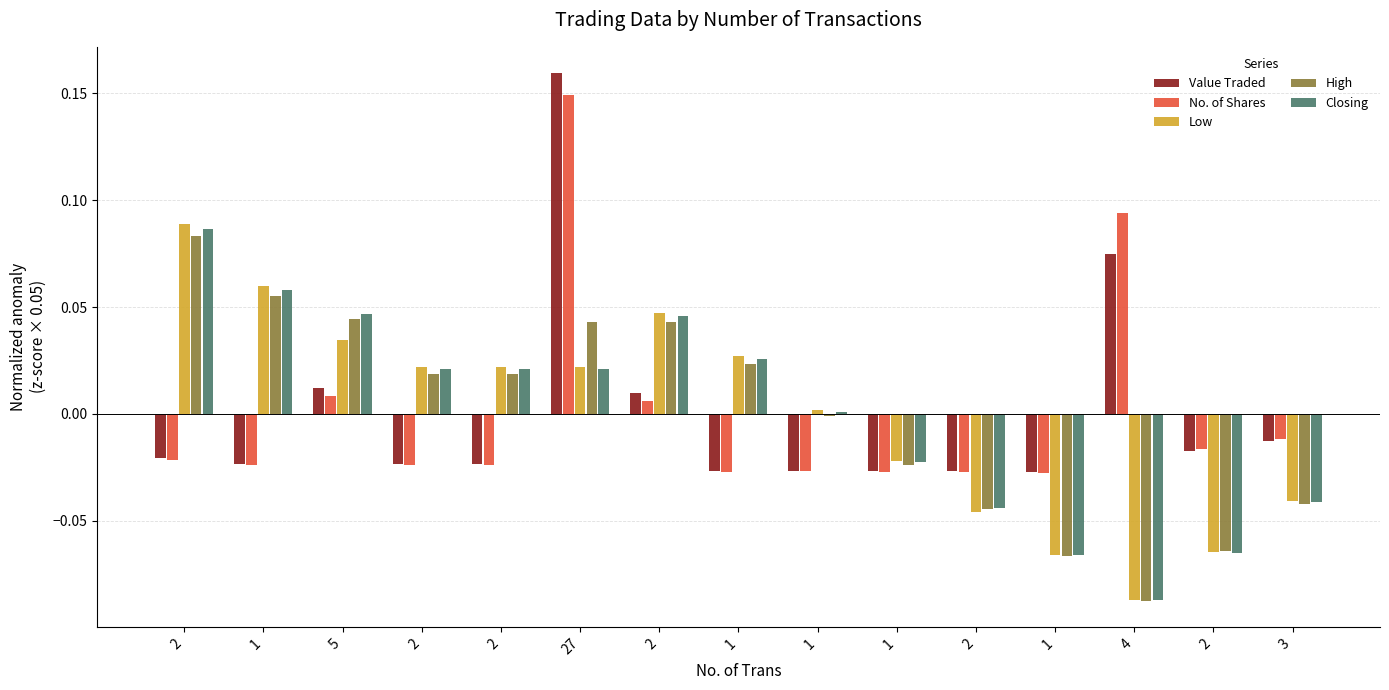

Count the number of categories in the chart.

15